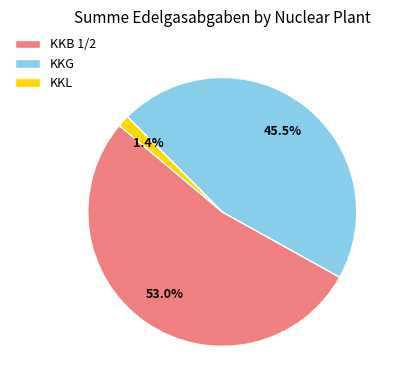

What percentage is the KKL slice, to the nearest percent?

1%